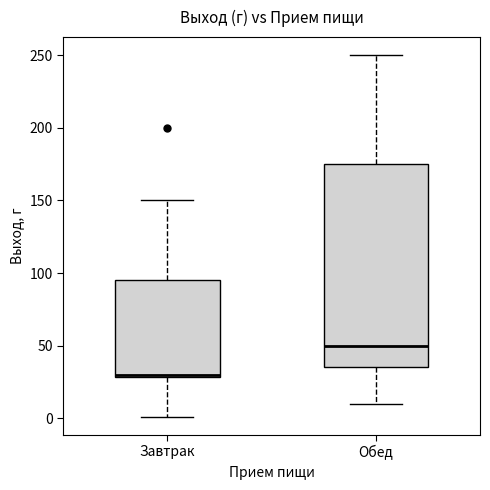

Which box is the tallest, from its lower edge to its upper edge?

Обед